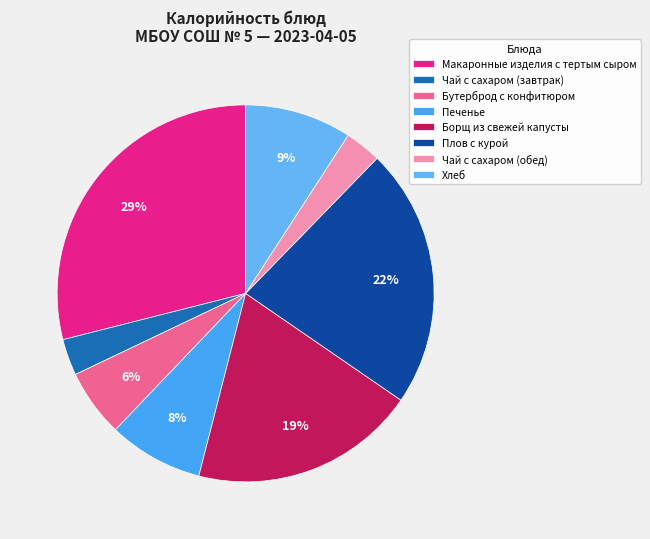

Combined, what portion of the pie is Печенье and Плов с курой?

30.4%